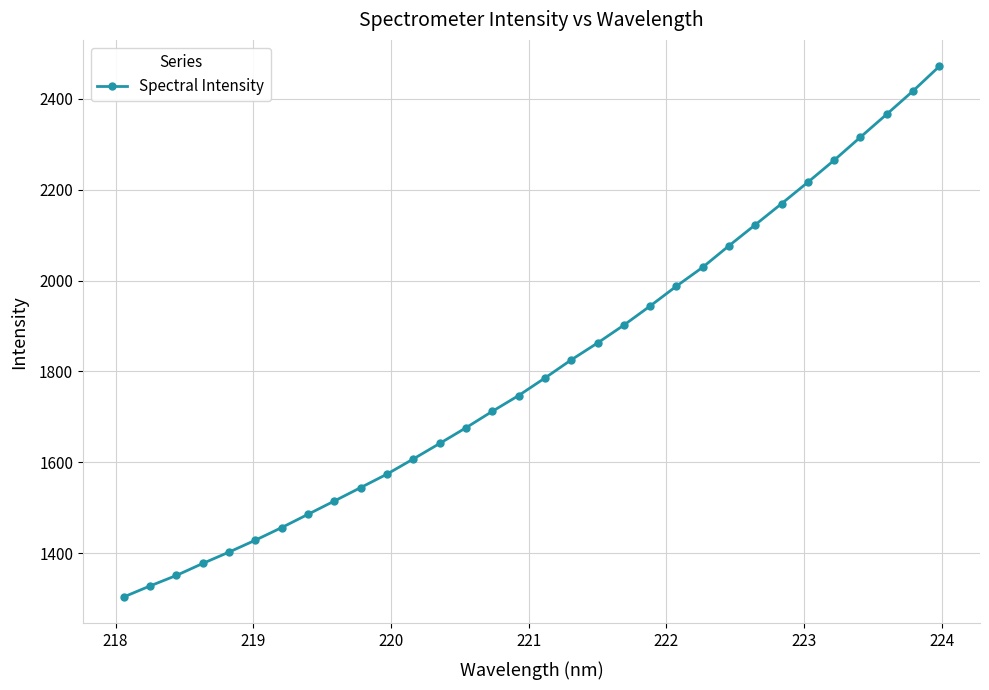

True or false: there are more than 0 points higher than both neighbors.

False